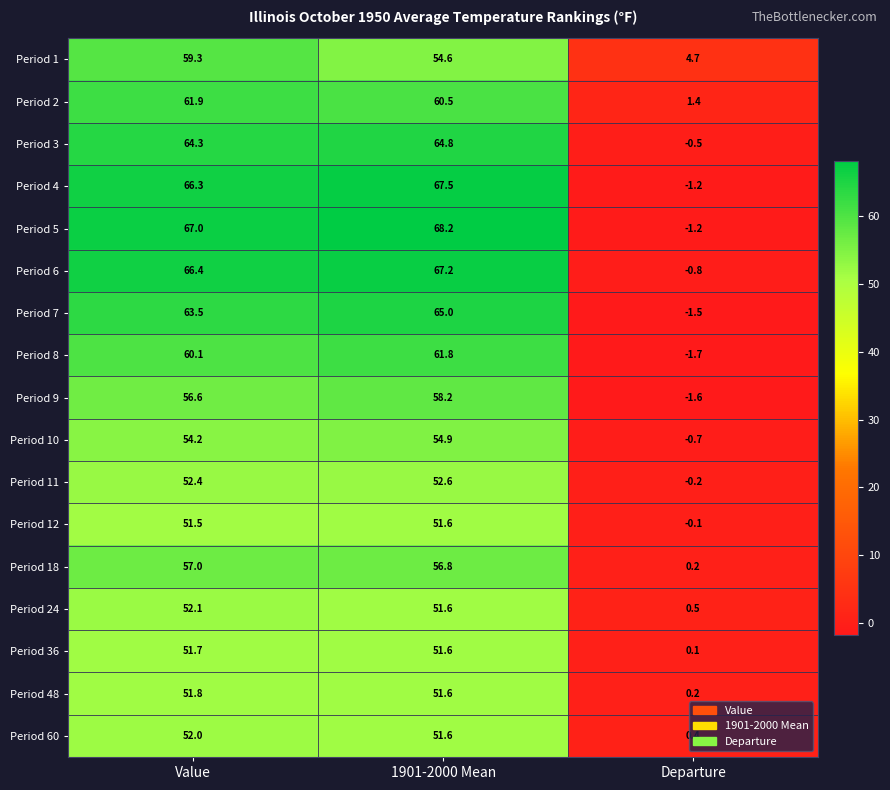

Which category has the lowest value across all series?

Departure